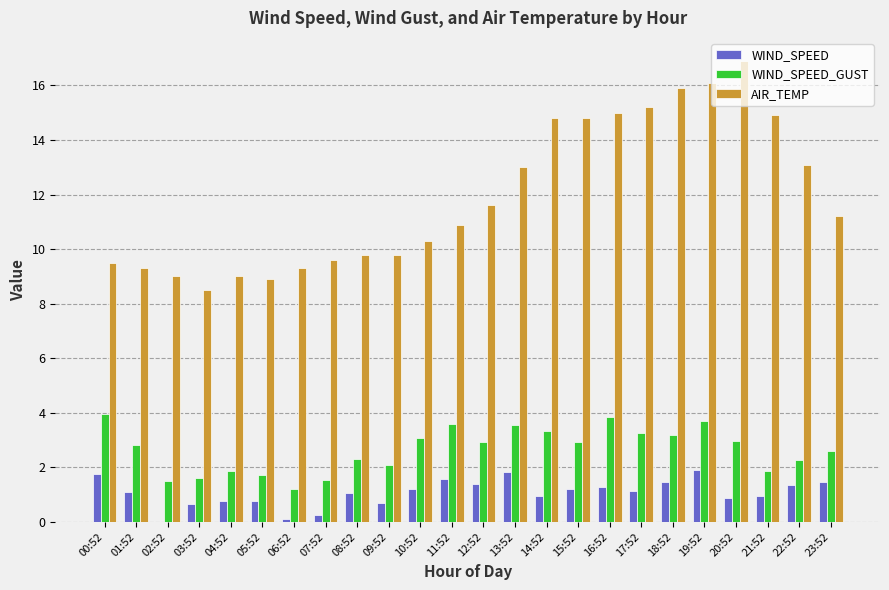

What is the total value across all series at 20:52?

20.8